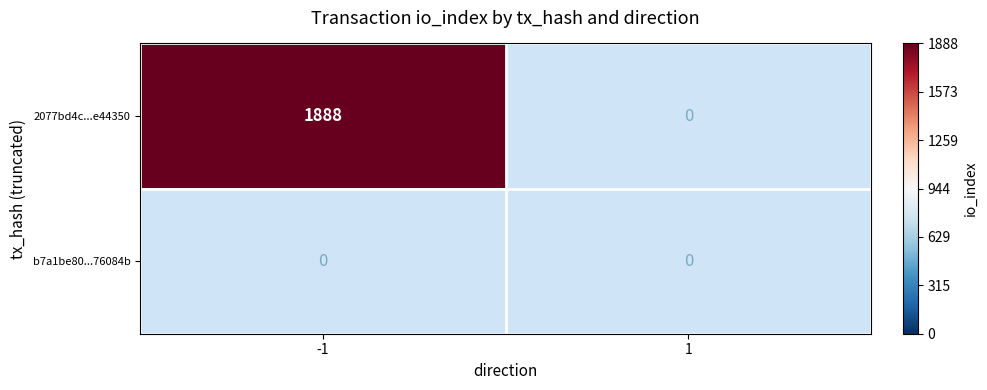

Is it true that b7a1be8085f26d3f748f78e04d822690976084b equals 0 at -1?

True